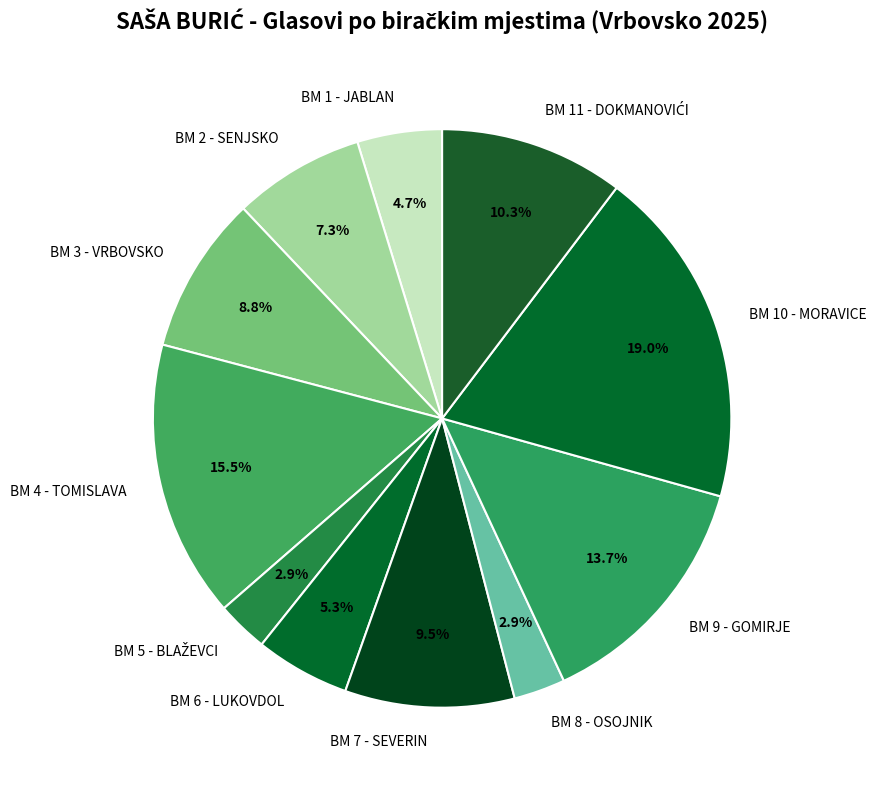

Combined, what portion of the pie is BM 1 - JABLAN and BM 7 - SEVERIN?

14.2%